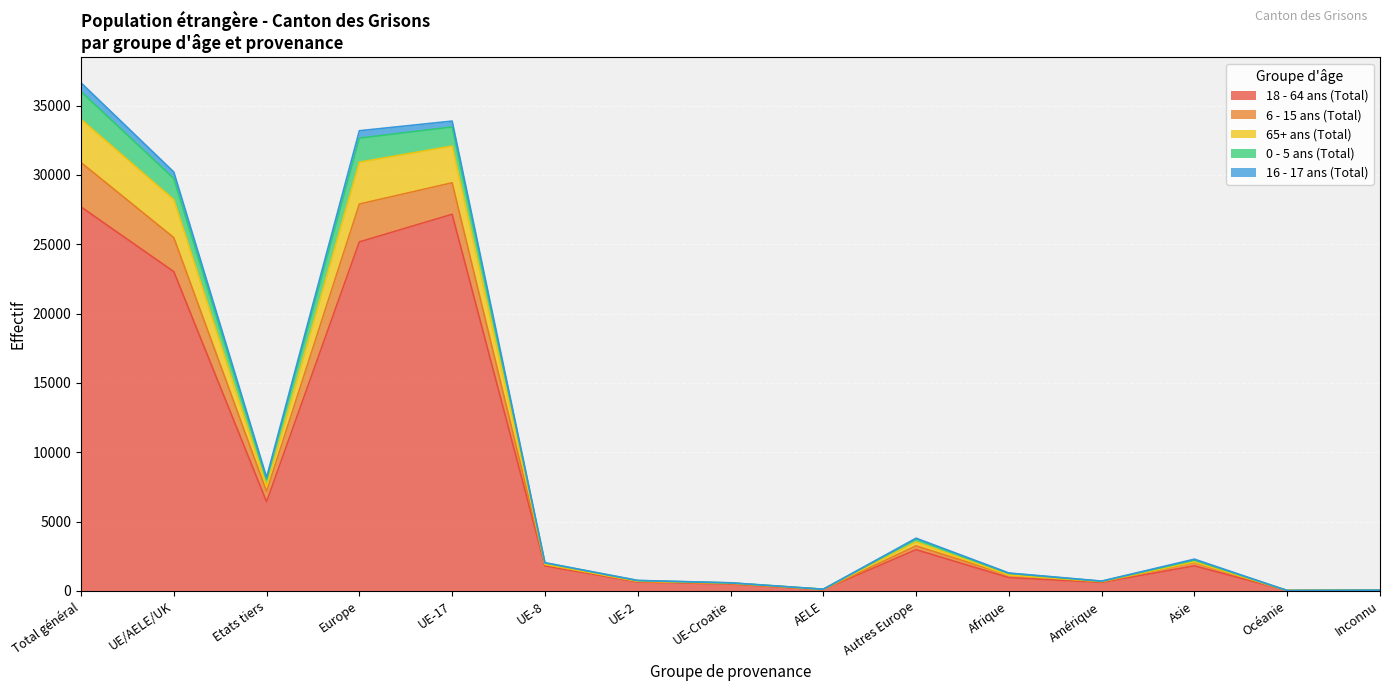

What is the minimum value for 18 - 64 ans (Total)?

27